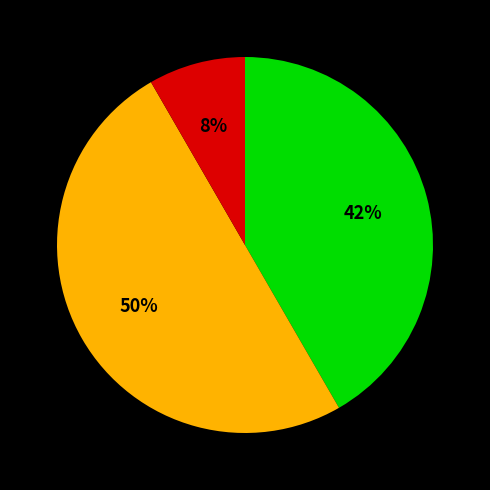

To the nearest percent, what is the difference between the largest and smallest slice percentages?

42%